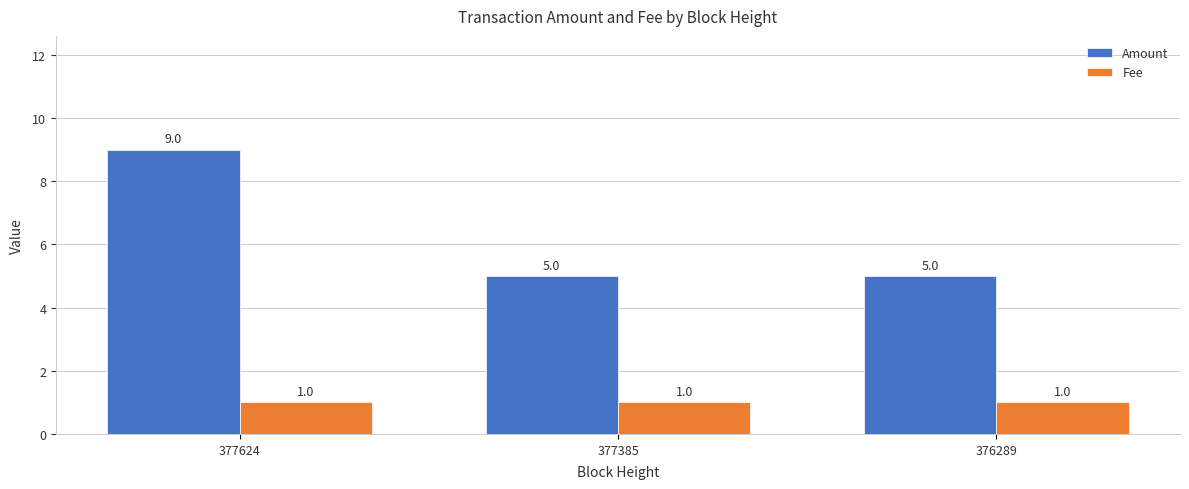

Which series has the largest total across all categories?

Amount